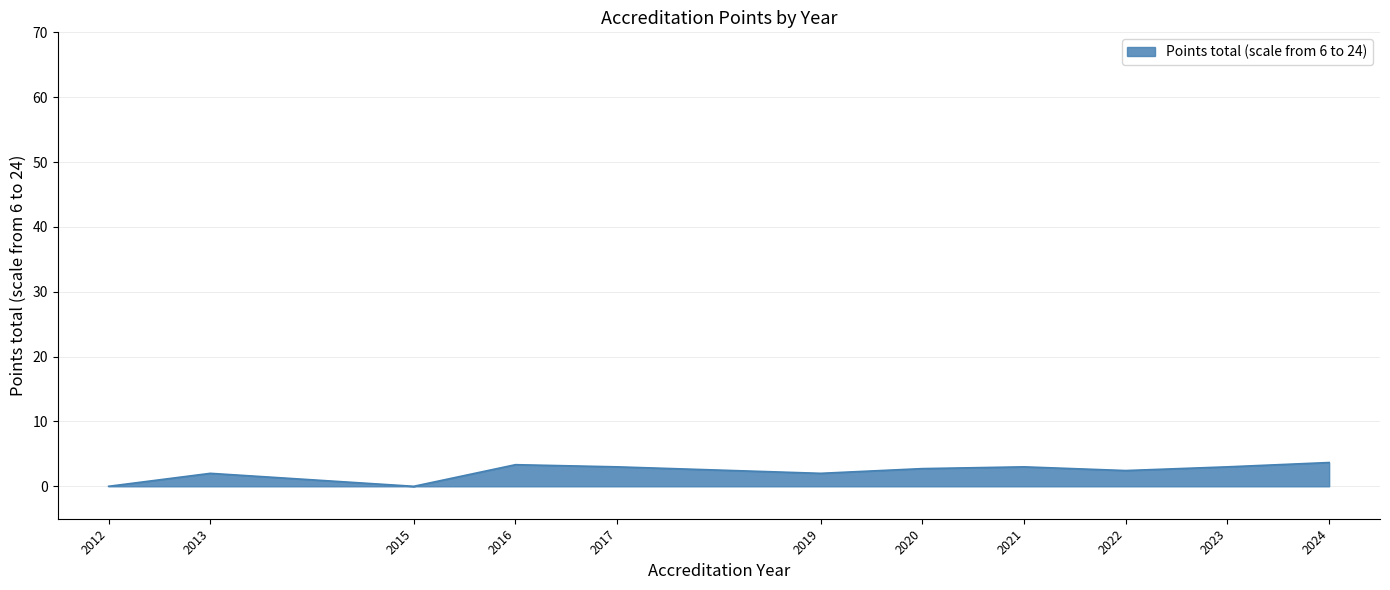

What is the maximum value shown in the chart?

3.7